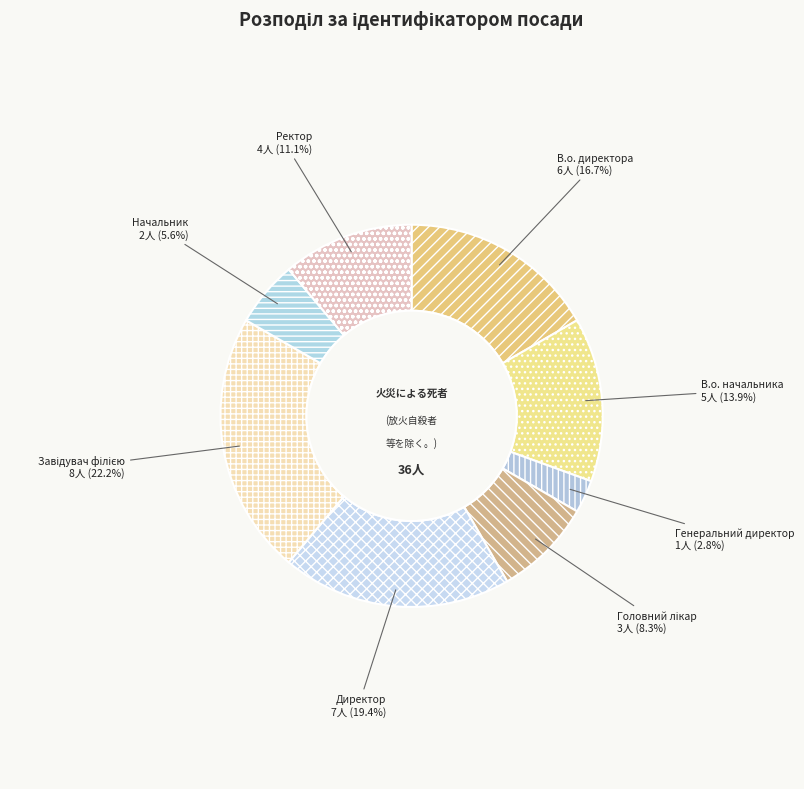

How many slices are in this pie chart?

8